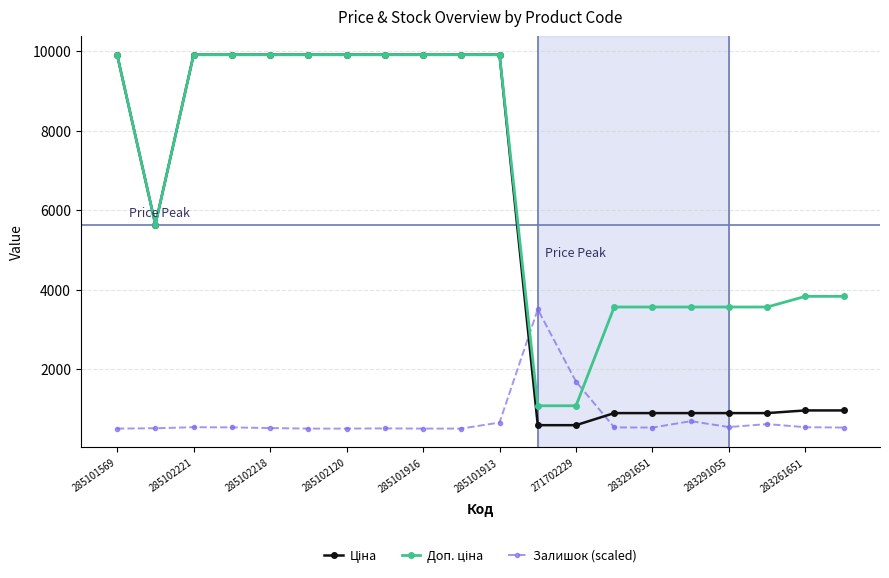

What is the maximum value for Залишок (scaled)?

3500.0